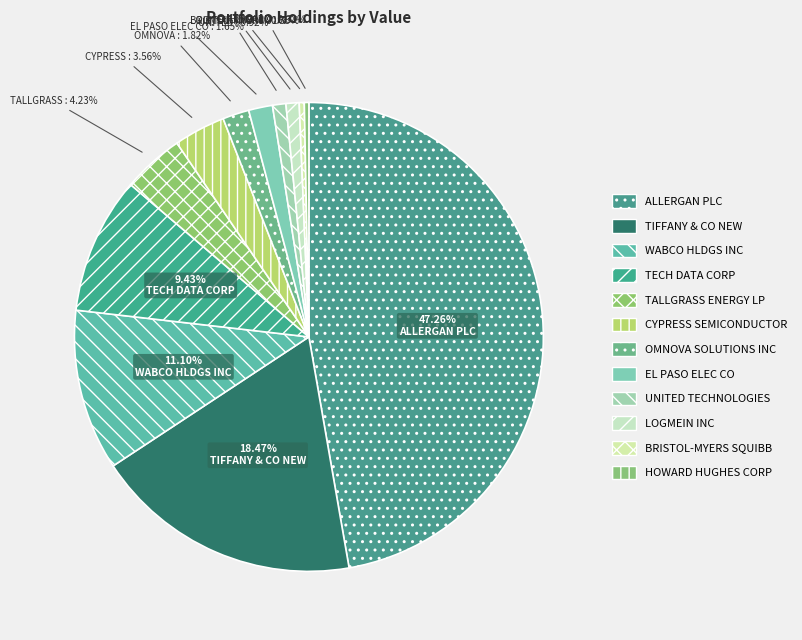

To the nearest percent, what is the average slice percentage?

8%